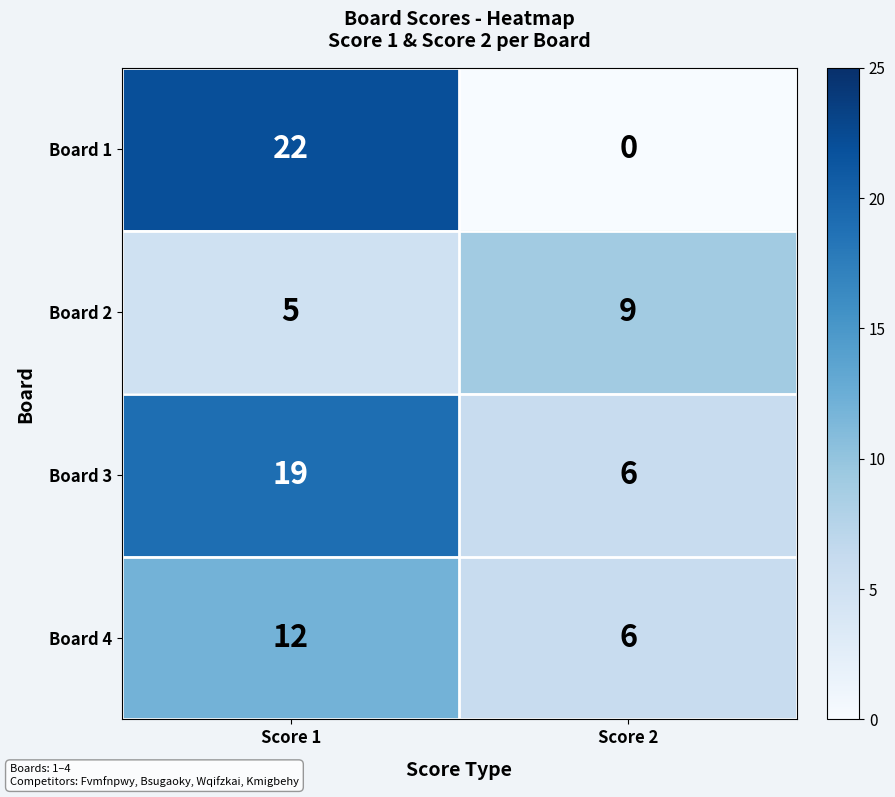

List the series in order of their overall mean, highest first.

Board 3, Board 1, Board 4, Board 2